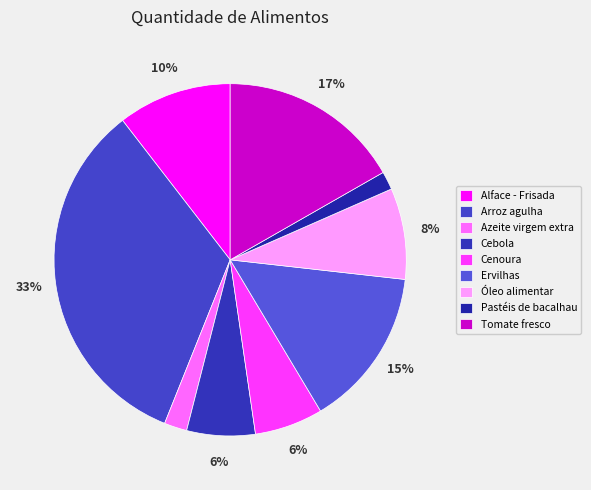

What is the smallest slice in the pie chart?

Pastéis de bacalhau